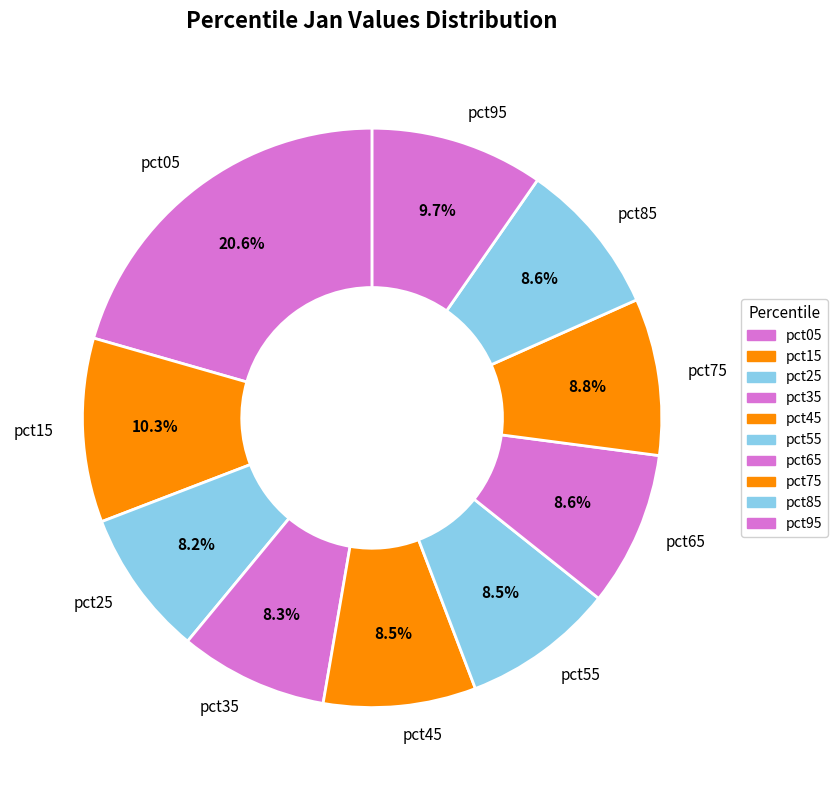

Is there any slice that represents more than half of the pie?

No